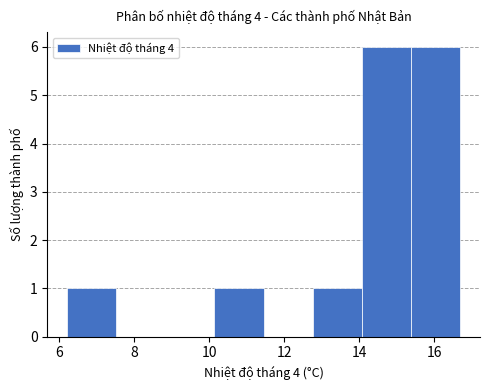

How tall is the bar that spans 12.8 to 14.0 on the x-axis? Neither the bar edges nor the heights are printed on the chart, so give them approximately, as read against the axes.

1